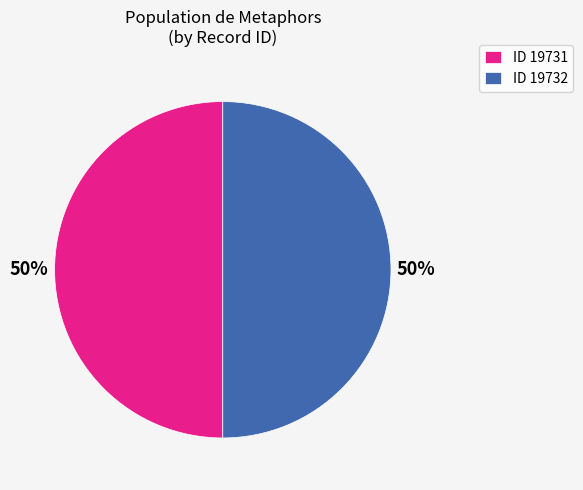

Is it true that ID 19732 is 38% of the pie?

False